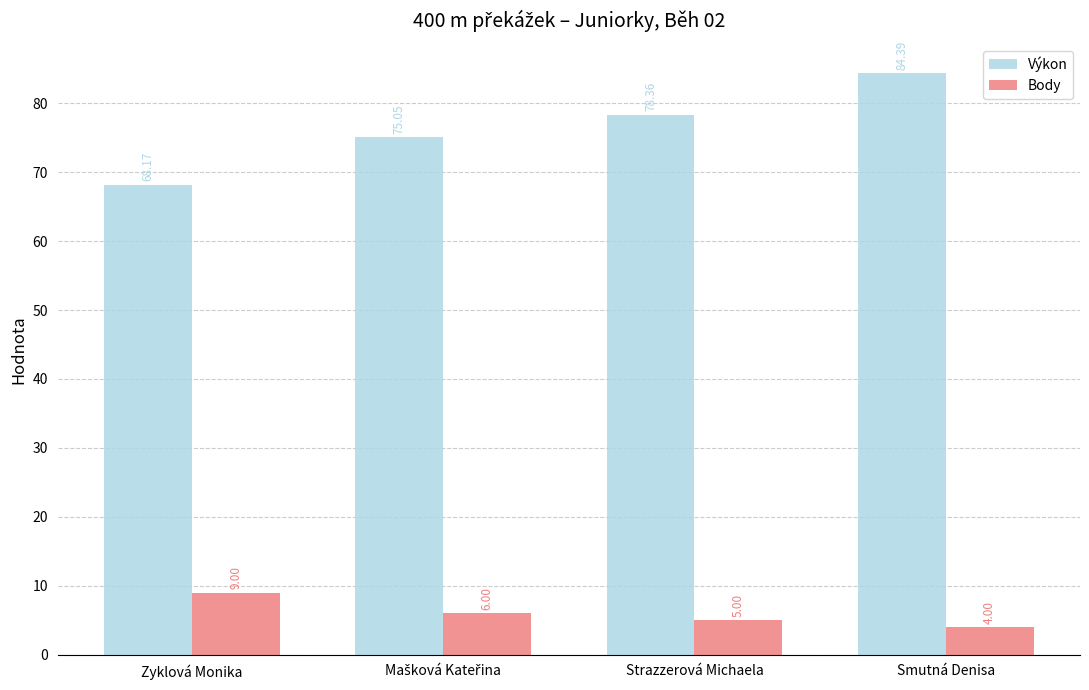

Is it true that Výkon equals 52.9 at Strazzerová Michaela?

False